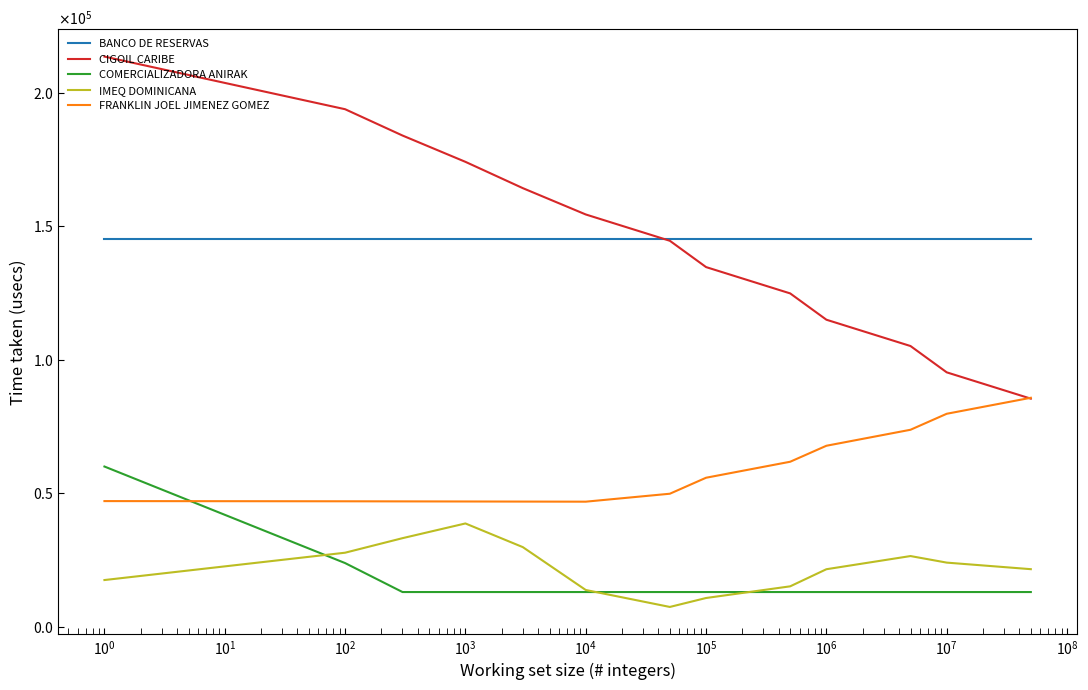

What is the smallest value displayed?

7397.7